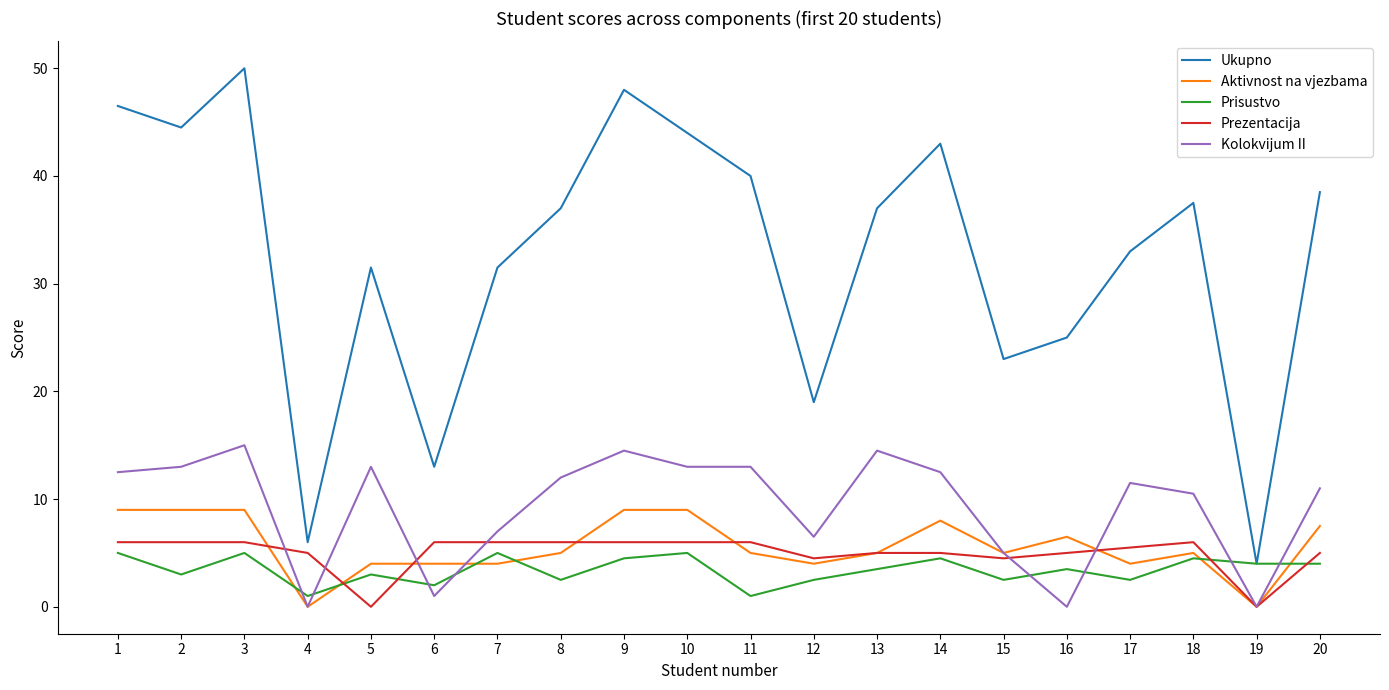

Reading left to right, list all the values displayed in this chart.

Ukupno: 1=46.5	2=44.5	3=50.0	4=6.0	5=31.5	6=13.0	7=31.5	8=37.0	9=48.0	10=44.0	11=40.0	12=19.0	13=37.0	14=43.0	15=23.0	16=25.0	17=33.0	18=37.5	19=4.0	20=38.5
Aktivnost na vjezbama: 1=9.0	2=9.0	3=9.0	4=0.0	5=4.0	6=4.0	7=4.0	8=5.0	9=9.0	10=9.0	11=5.0	12=4.0	13=5.0	14=8.0	15=5.0	16=6.5	17=4.0	18=5.0	19=0.0	20=7.5
Prisustvo: 1=5.0	2=3.0	3=5.0	4=1.0	5=3.0	6=2.0	7=5.0	8=2.5	9=4.5	10=5.0	11=1.0	12=2.5	13=3.5	14=4.5	15=2.5	16=3.5	17=2.5	18=4.5	19=4.0	20=4.0
Prezentacija: 1=6.0	2=6.0	3=6.0	4=5.0	5=0.0	6=6.0	7=6.0	8=6.0	9=6.0	10=6.0	11=6.0	12=4.5	13=5.0	14=5.0	15=4.5	16=5.0	17=5.5	18=6.0	19=0.0	20=5.0
Kolokvijum II: 1=12.5	2=13.0	3=15.0	4=0.0	5=13.0	6=1.0	7=7.0	8=12.0	9=14.5	10=13.0	11=13.0	12=6.5	13=14.5	14=12.5	15=5.0	16=0.0	17=11.5	18=10.5	19=0.0	20=11.0